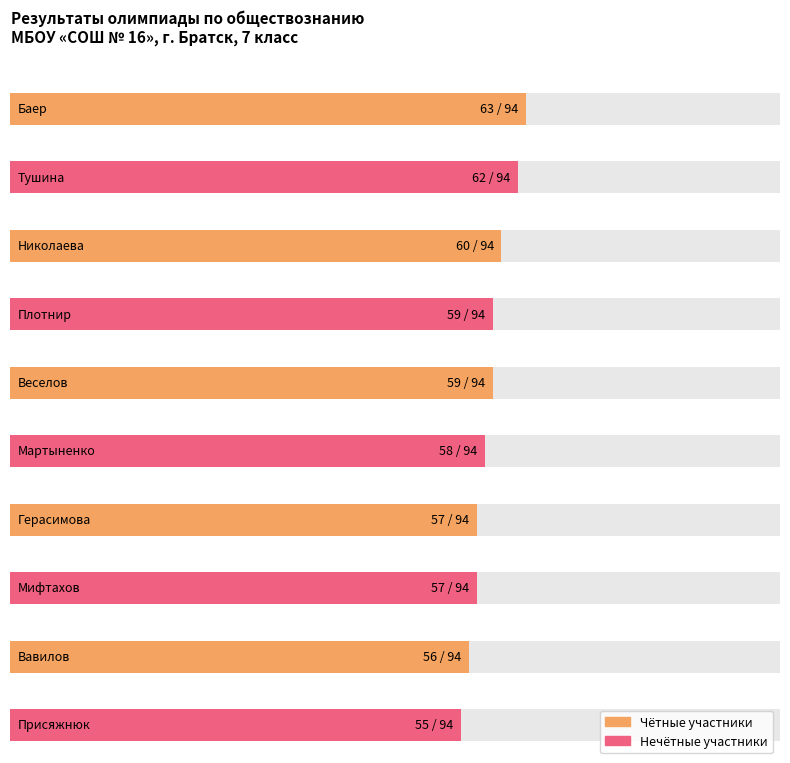

Does the chart contain any negative values?

No